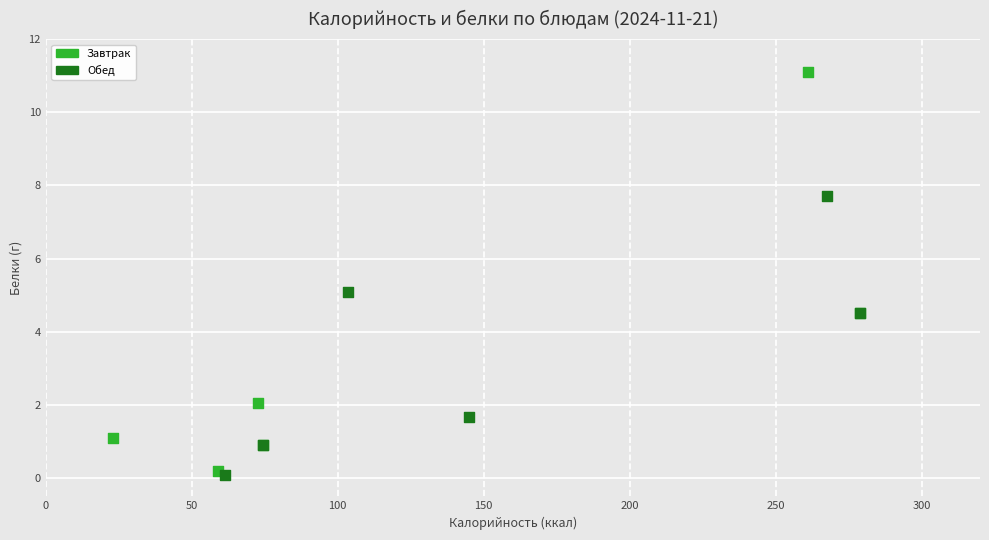

Which series contains the highest Y value?

Завтрак